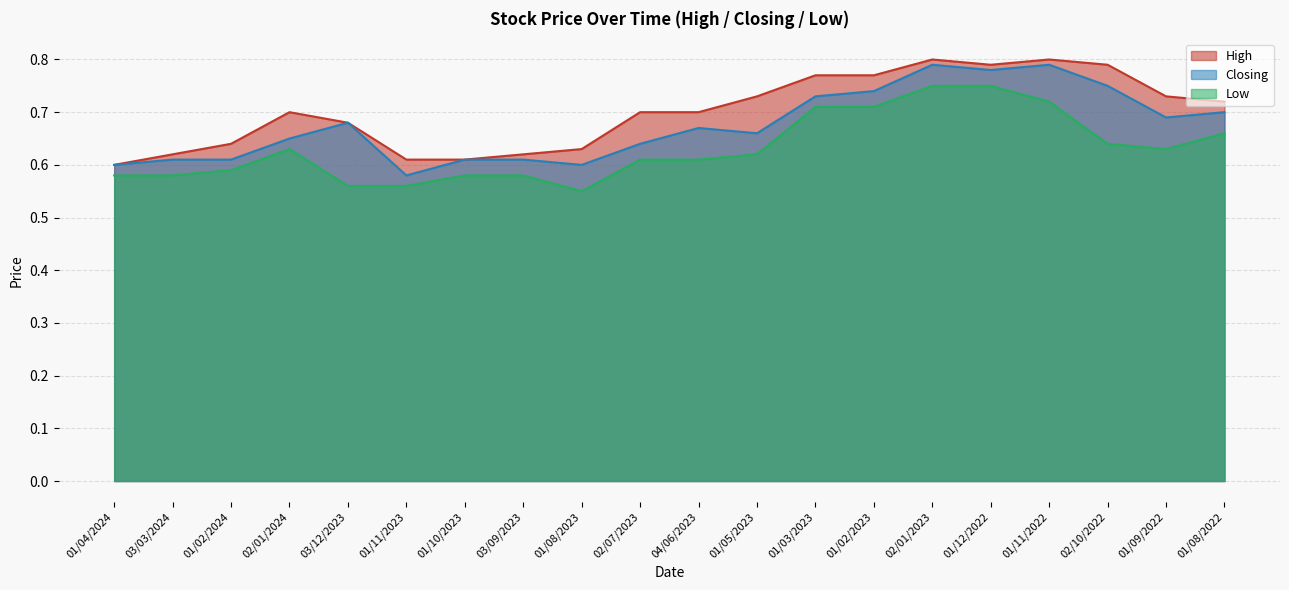

What is the value of the High point at the 8th from the left?

0.6